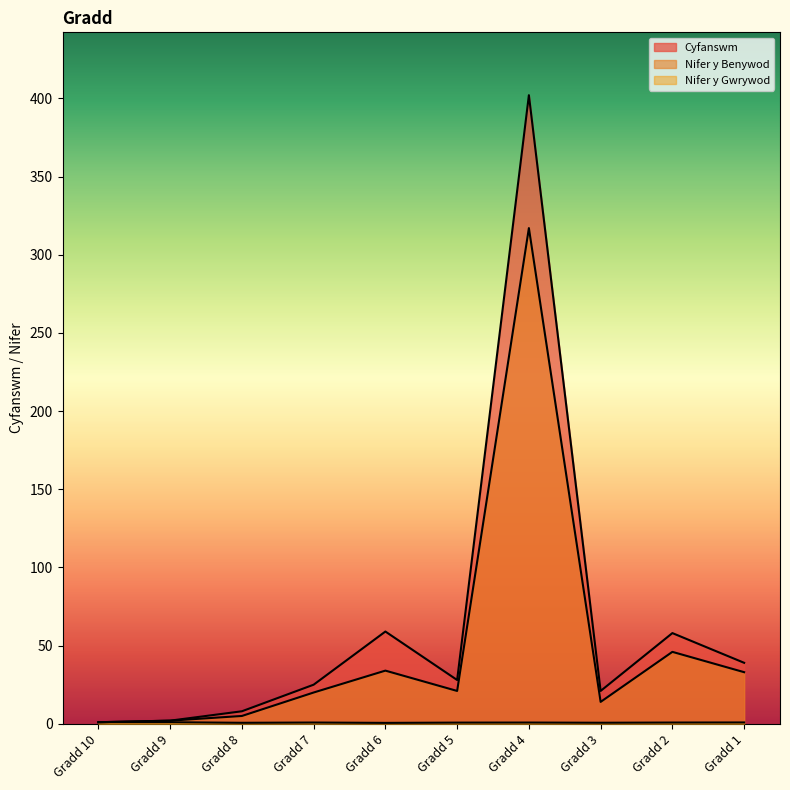

At which label does Cyfanswm first exceed 28?

Gradd 6